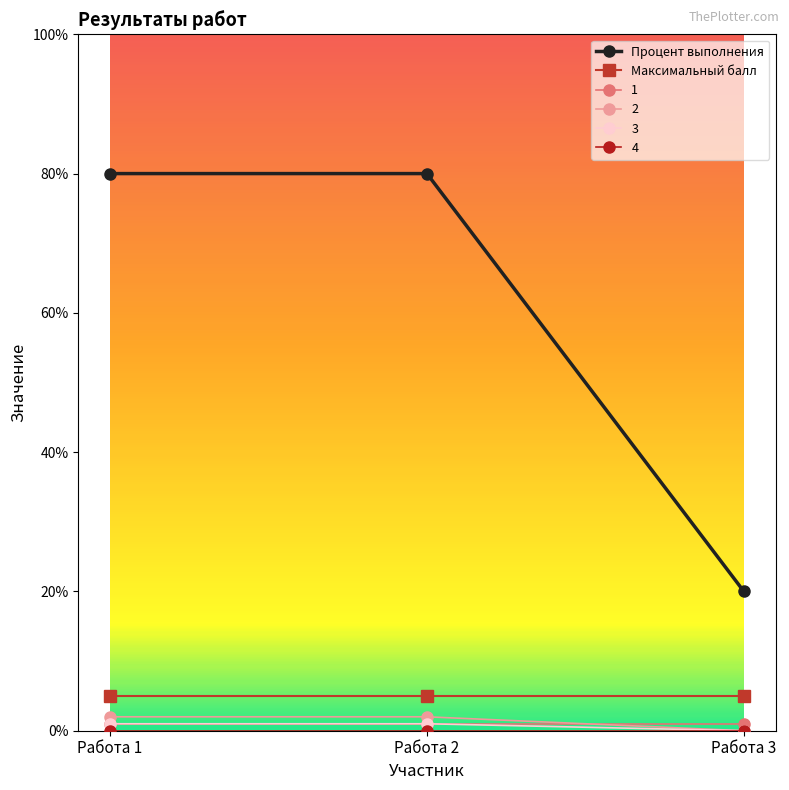

What is the value of the Максимальный балл point at the 1st from the left?

5